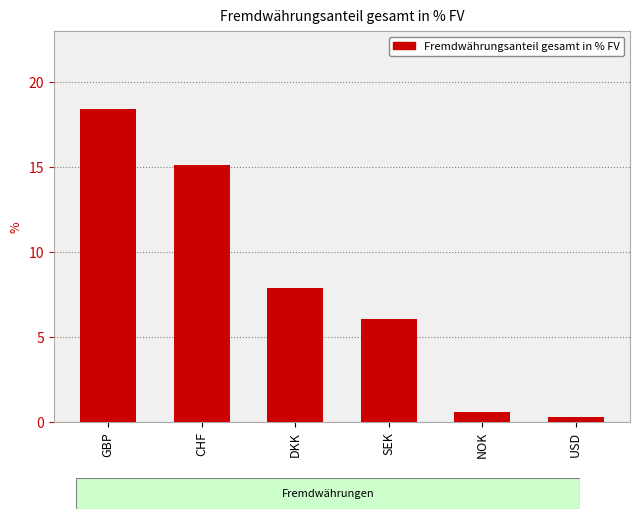

Reading left to right, what are all the values shown in this chart?

GBP=18.4	CHF=15.1	DKK=7.9	SEK=6.0	NOK=0.6	USD=0.3